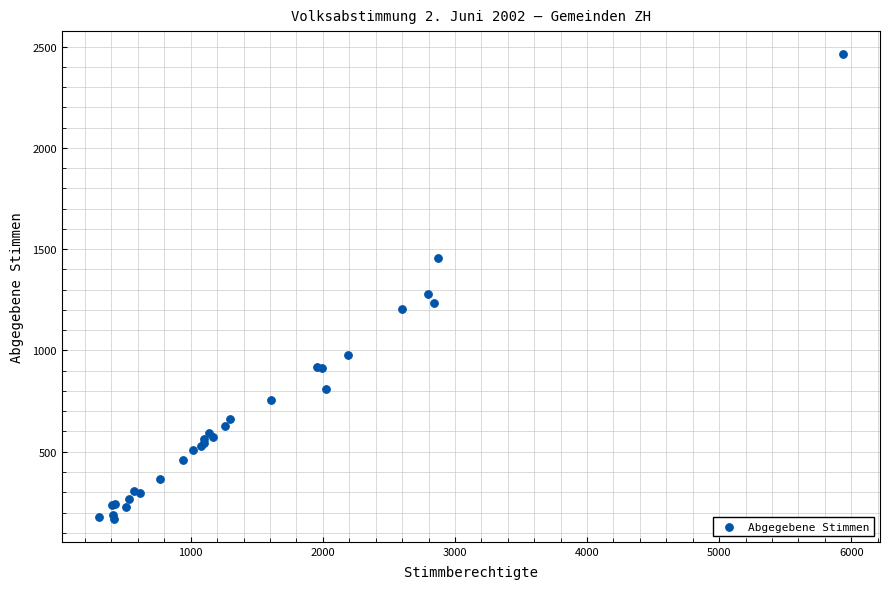

What Y value in the scatter plot is closest to 1316?

1278